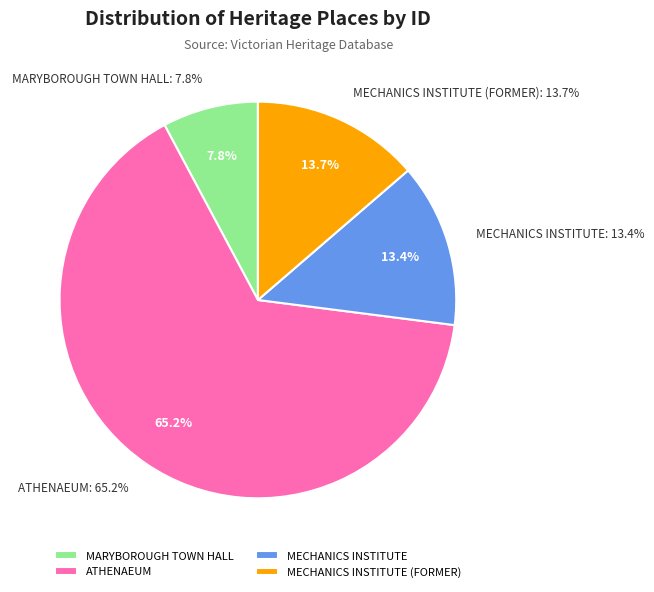

Does ATHENAEUM represent more than half of the total?

Yes